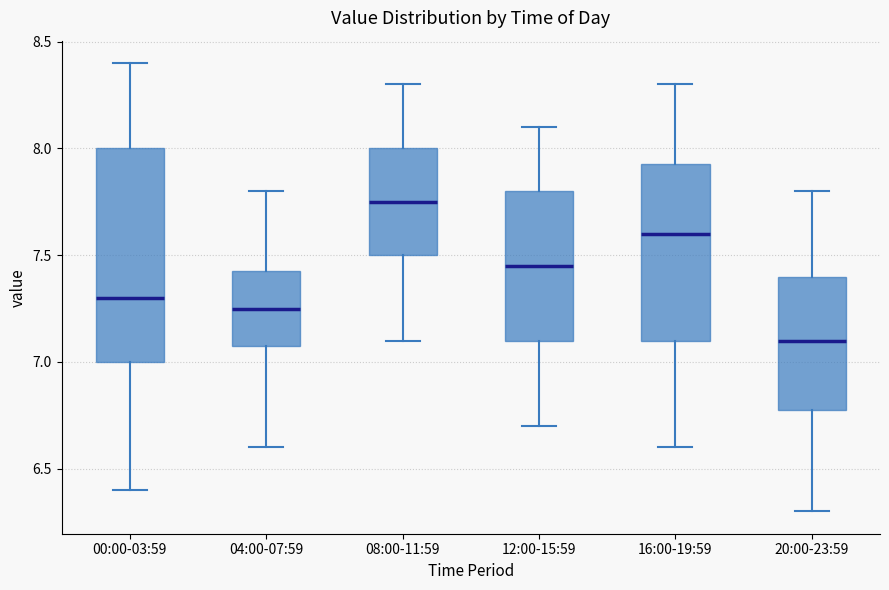

Where does the lower whisker of the box for 00:00-03:59 end on the y-axis? The values are not printed on the chart, so give them approximately, as read against the axis.

6.40